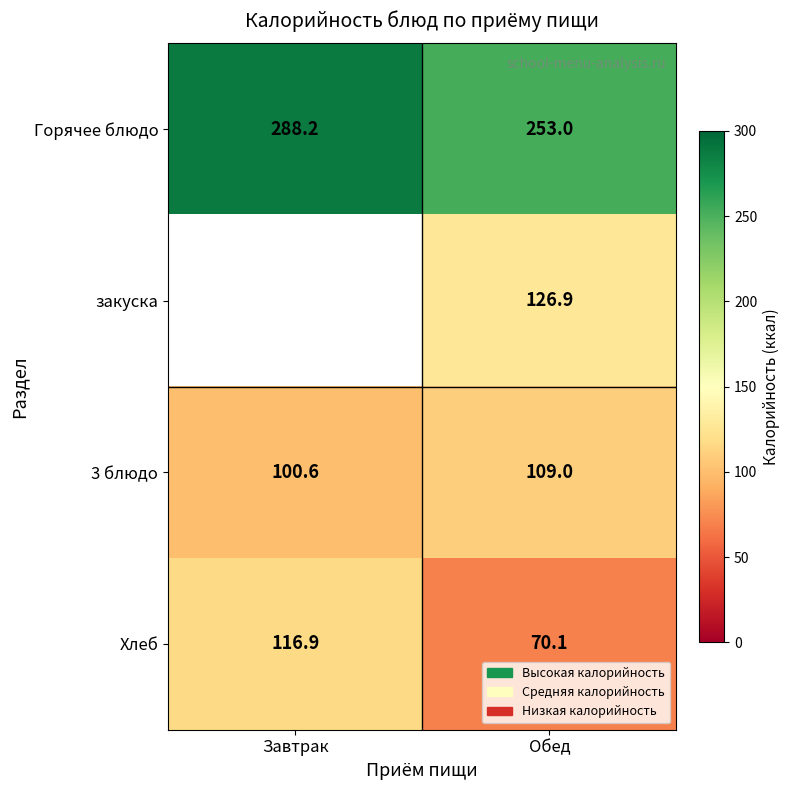

Rank the series at Обед from highest to lowest value.

Горячее блюдо, закуска, 3 блюдо, Хлеб